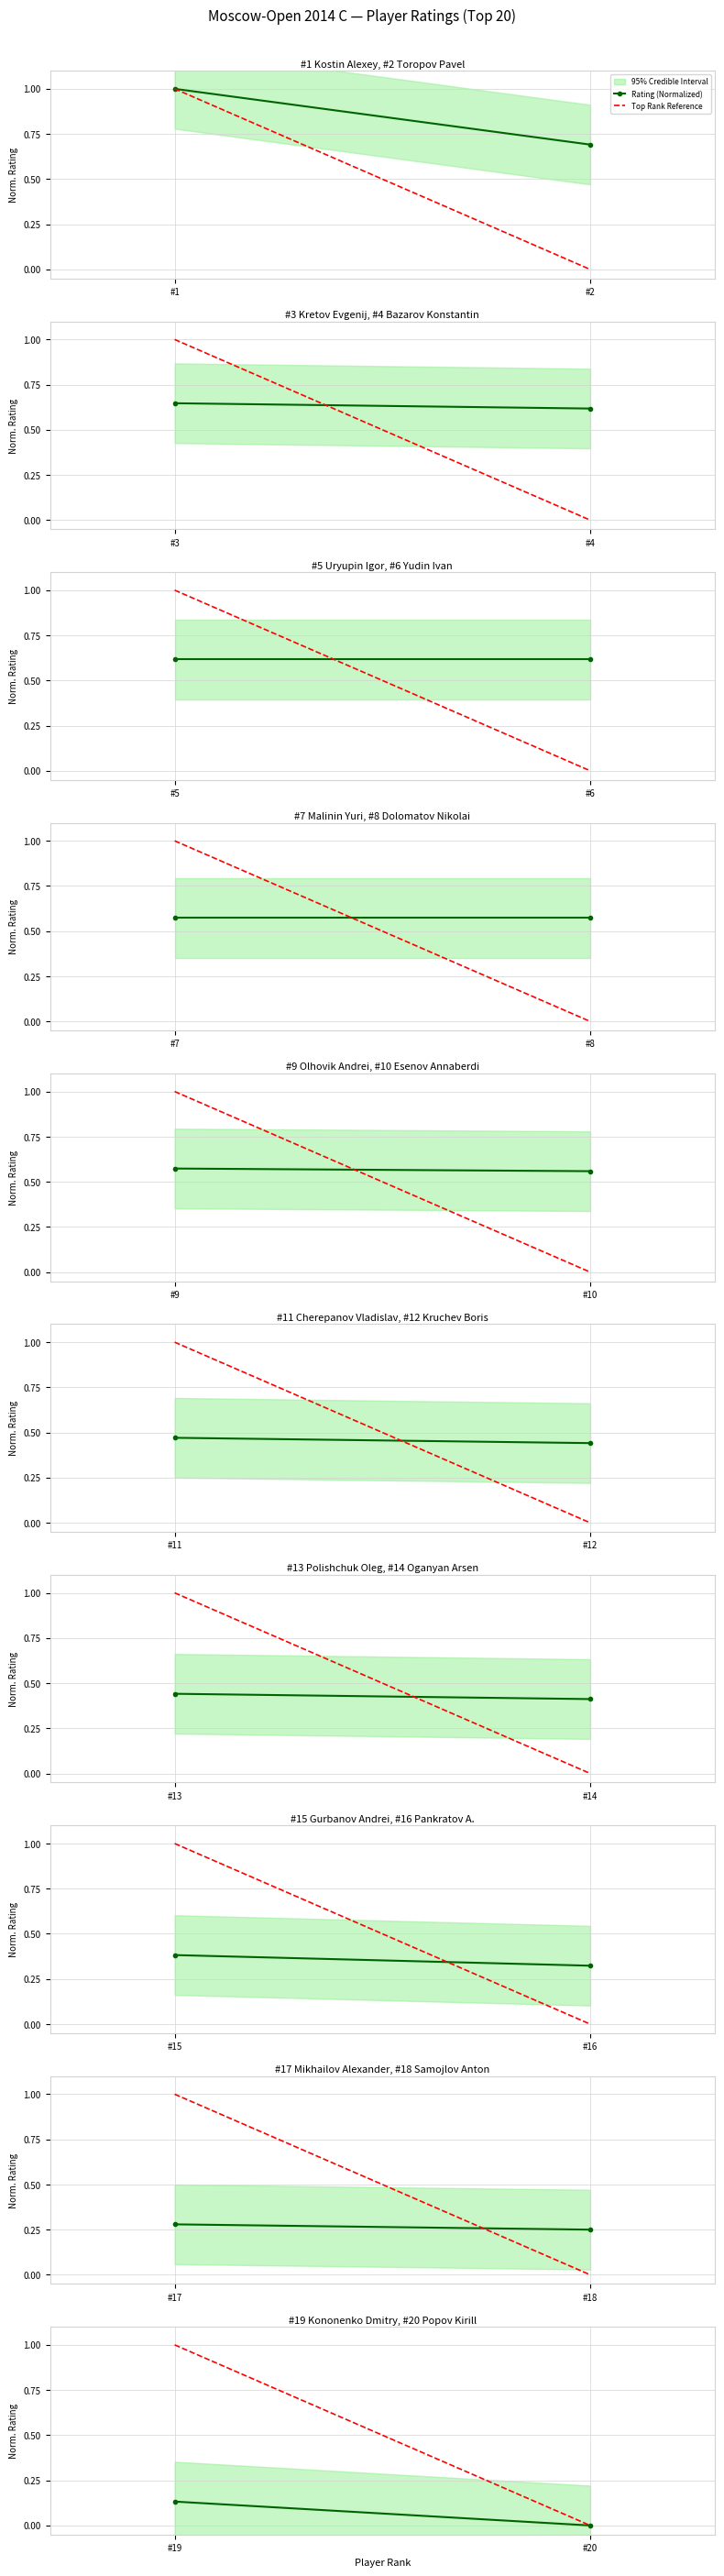

At which category does the chart reach its minimum across all series?

#2